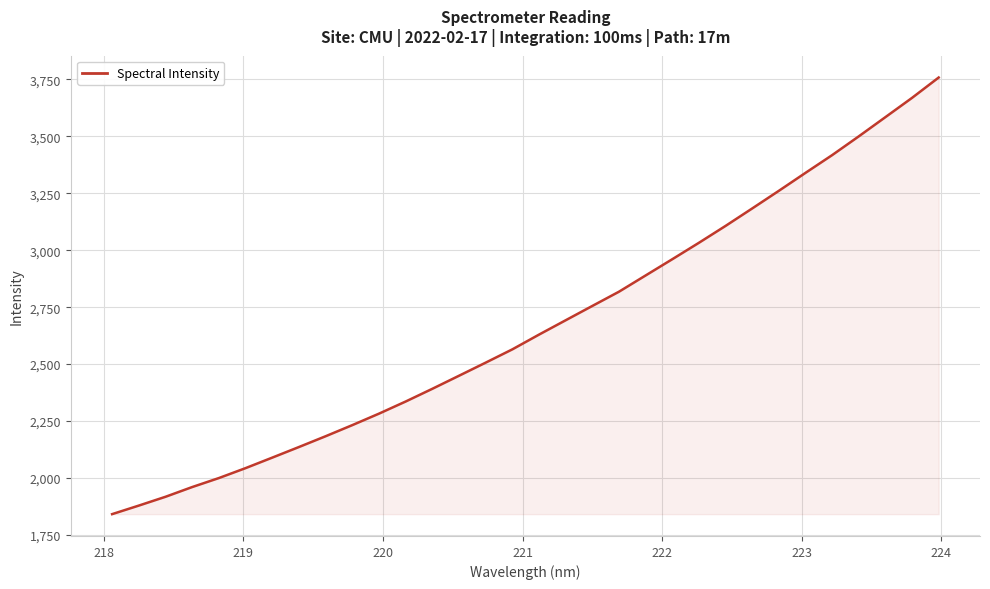

What is the minimum value shown in the chart?

1840.9